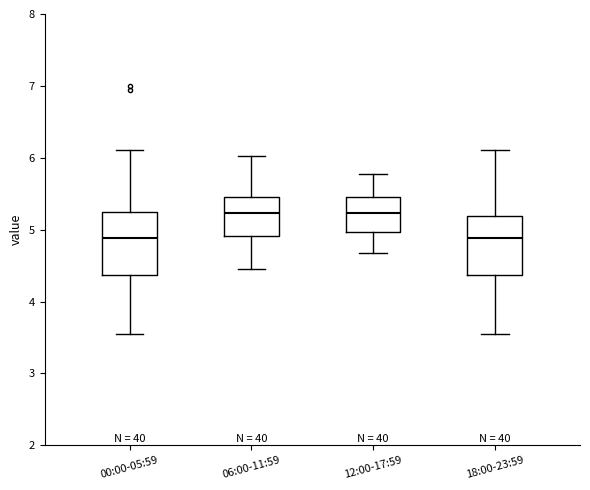

Reading left to right, read every box against the y-axis: the position of its median line, the range the box covers, and the ends of its whiskers. The values are not printed on the chart, so give them approximately, as read against the axis.

00:00-05:59: median 4.9, box 4.4 to 5.2, whiskers 3.6 to 6.1
06:00-11:59: median 5.2, box 4.9 to 5.5, whiskers 4.5 to 6.0
12:00-17:59: median 5.2, box 5.0 to 5.5, whiskers 4.7 to 5.8
18:00-23:59: median 4.9, box 4.4 to 5.2, whiskers 3.6 to 6.1